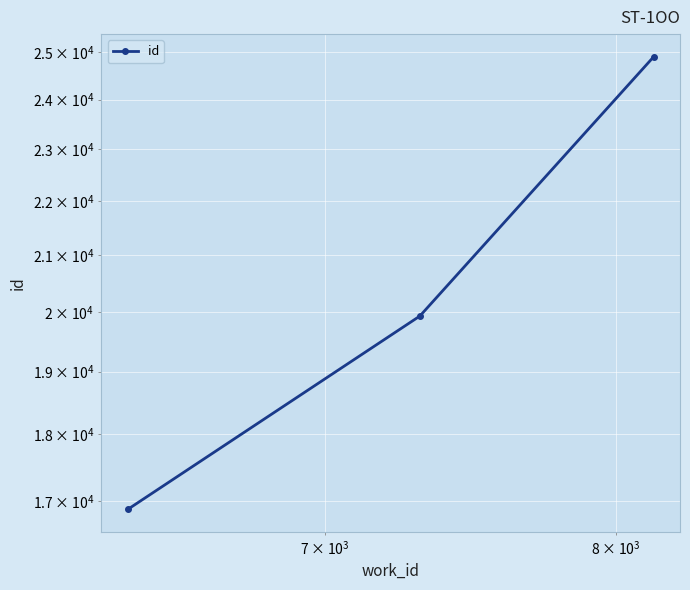

How many lines are shown in the chart?

1